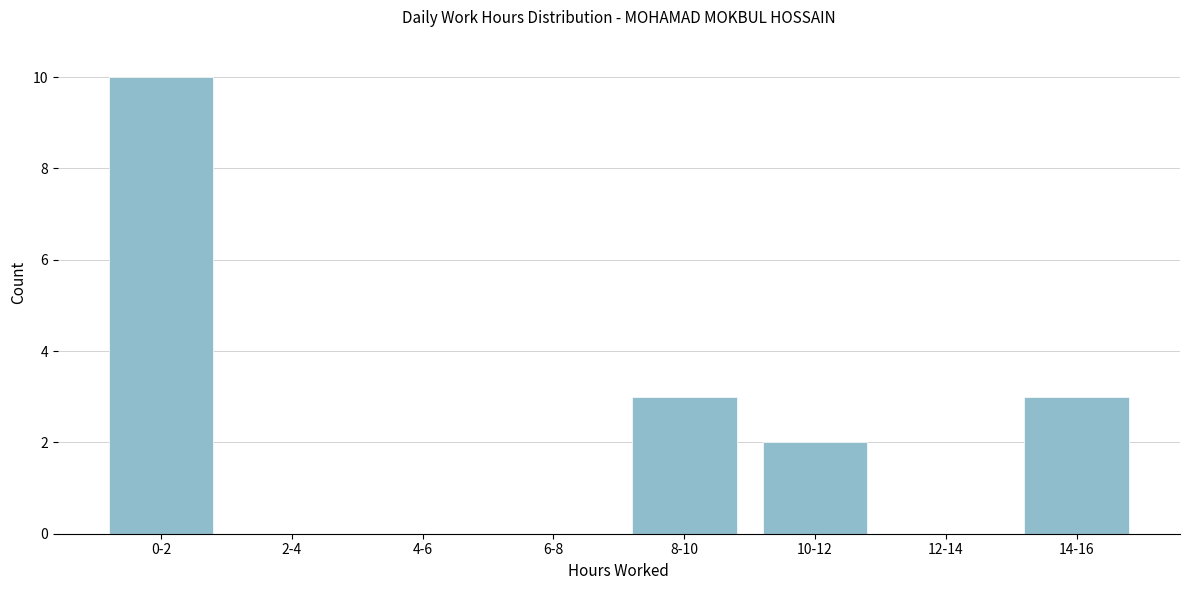

Reading left to right, extract all data points from this chart.

0-2=10	2-4=0	4-6=0	6-8=0	8-10=3	10-12=2	12-14=0	14-16=3